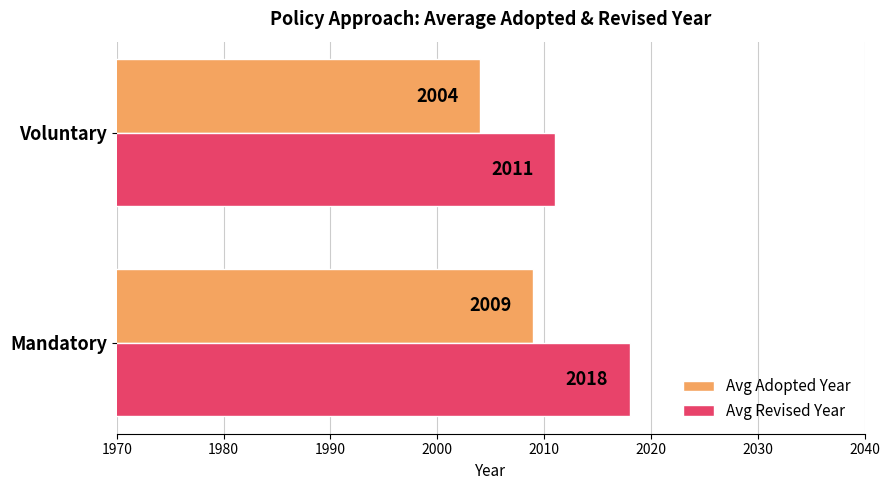

Which series has the widest spread of values?

Avg Revised Year